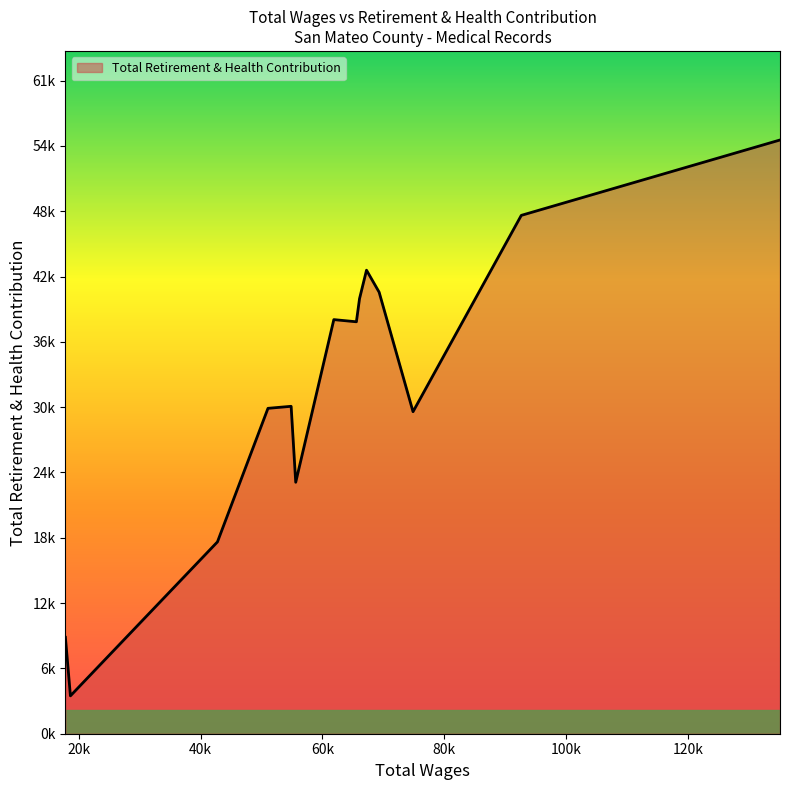

Does the chart display data point markers on the line(s)?

No